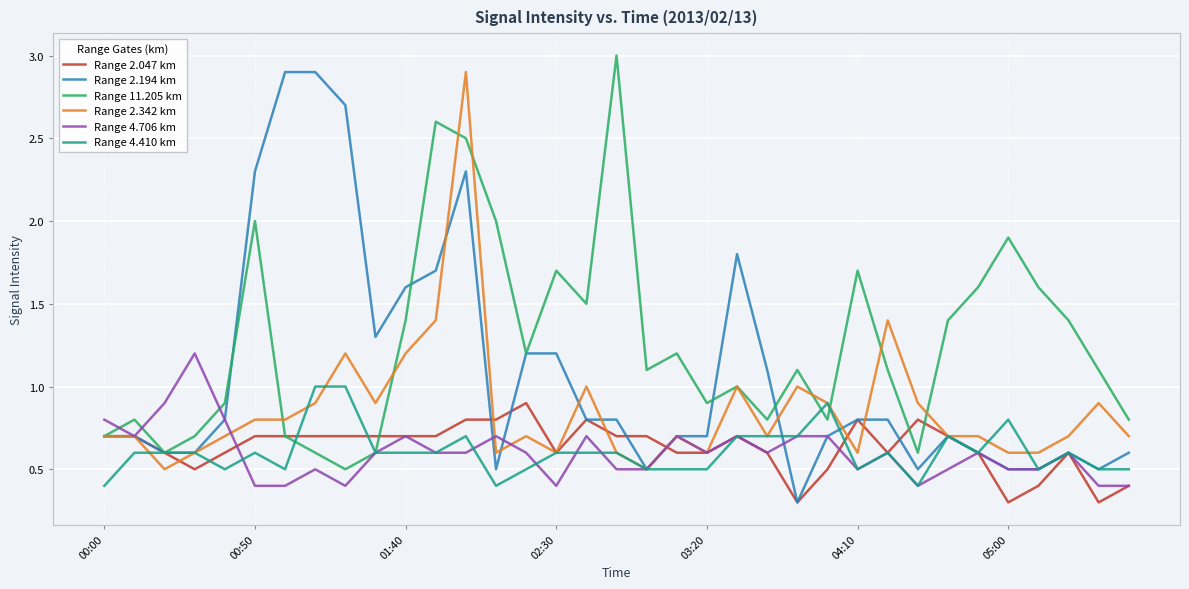

Which series has the largest total across all categories?

Range 11.205 km